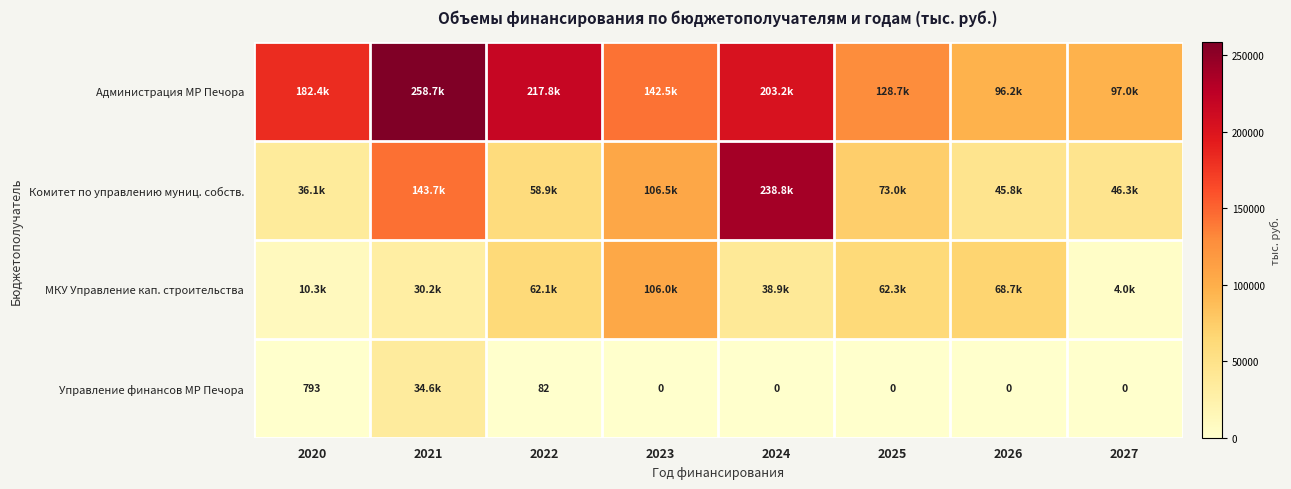

What is the difference between the Комитет по управлению муниц. собств. values at 2022 and 2020?

22790.6